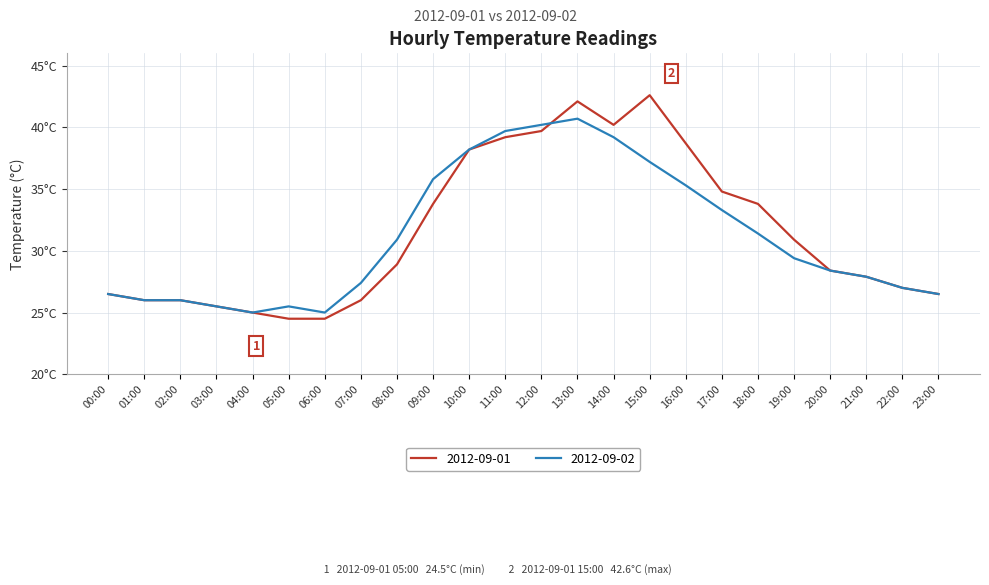

What is the average value of the 2012-09-02 series?

31.2